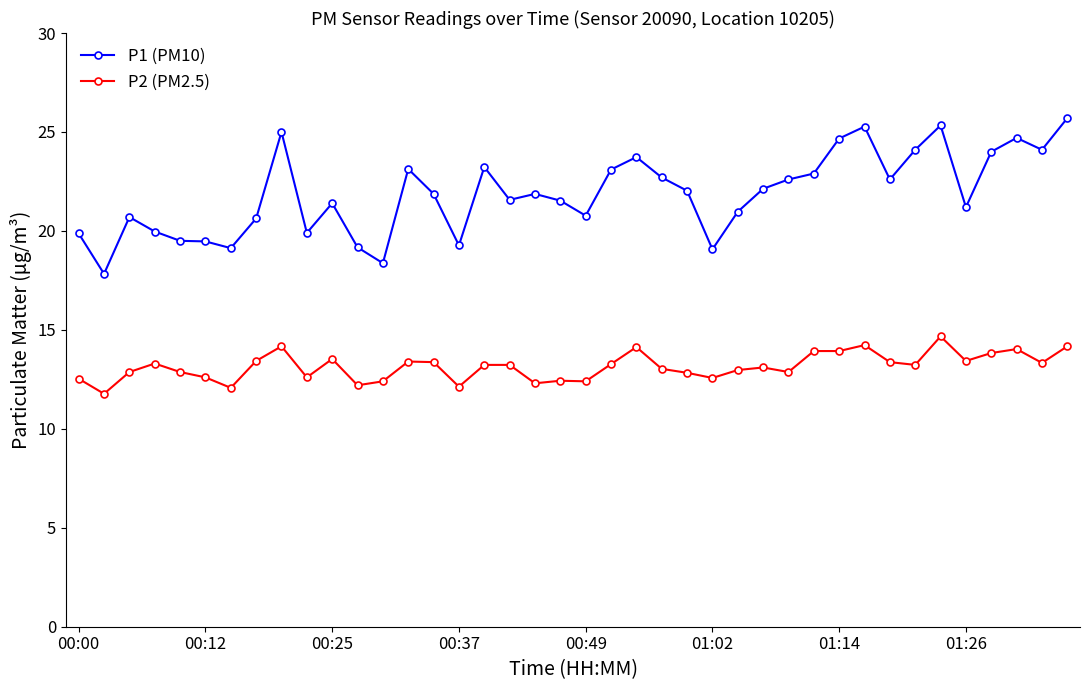

Which series has the largest range (max minus min)?

P1 (PM10)